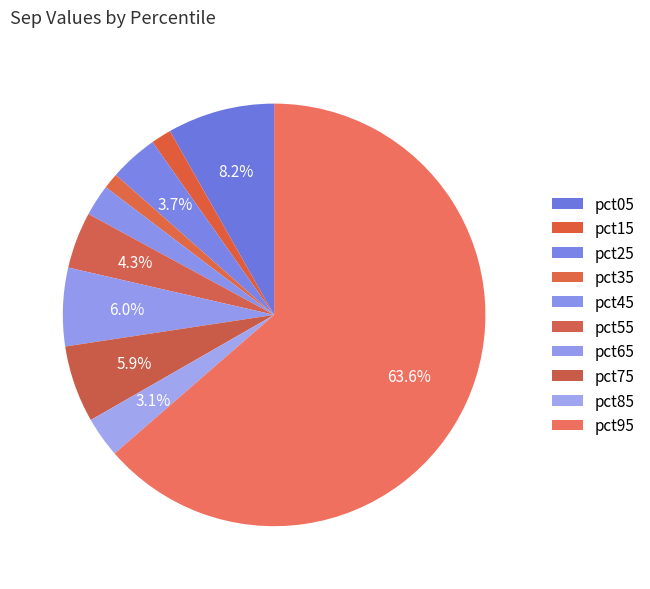

How many slices are in this pie chart?

10